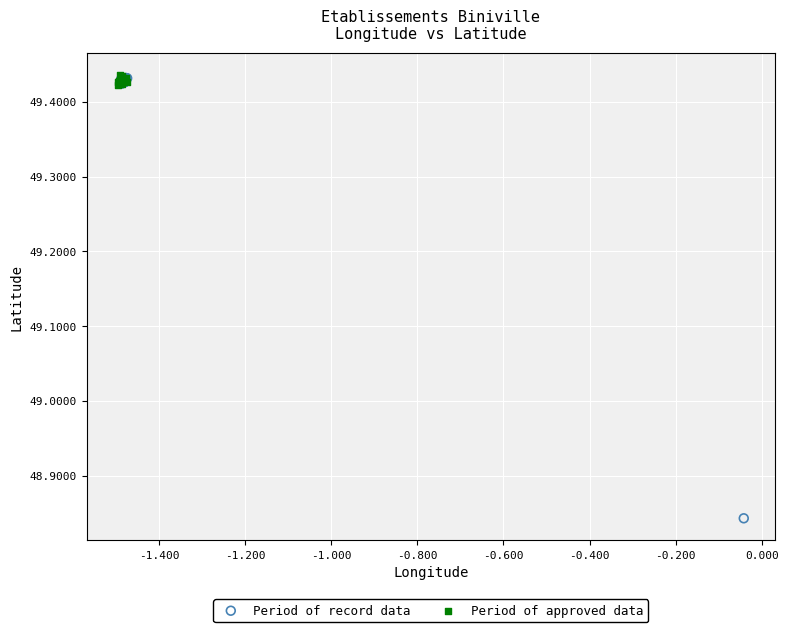

Which series reaches the minimum Y coordinate?

Period of record data